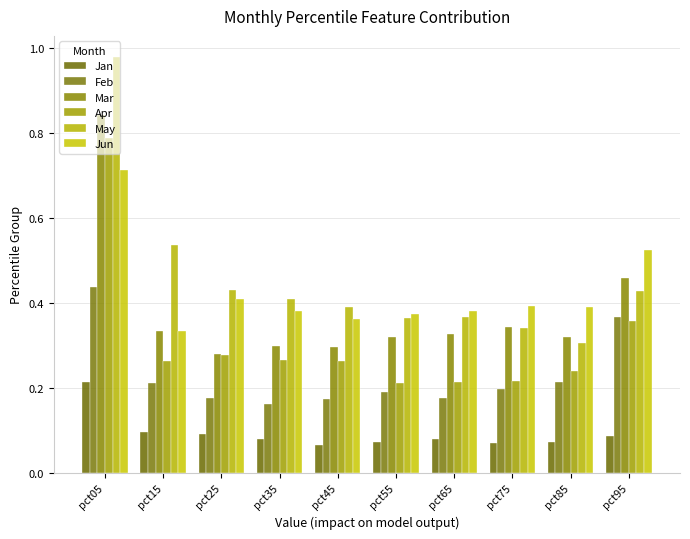

What is the value of the Apr bar at the 3rd from the left?

0.3